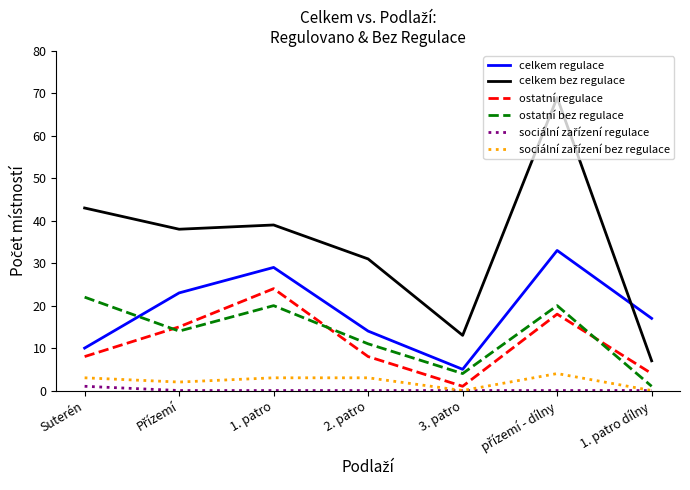

True or false: celkem bez regulace has a value of 31 at 2. patro.

True